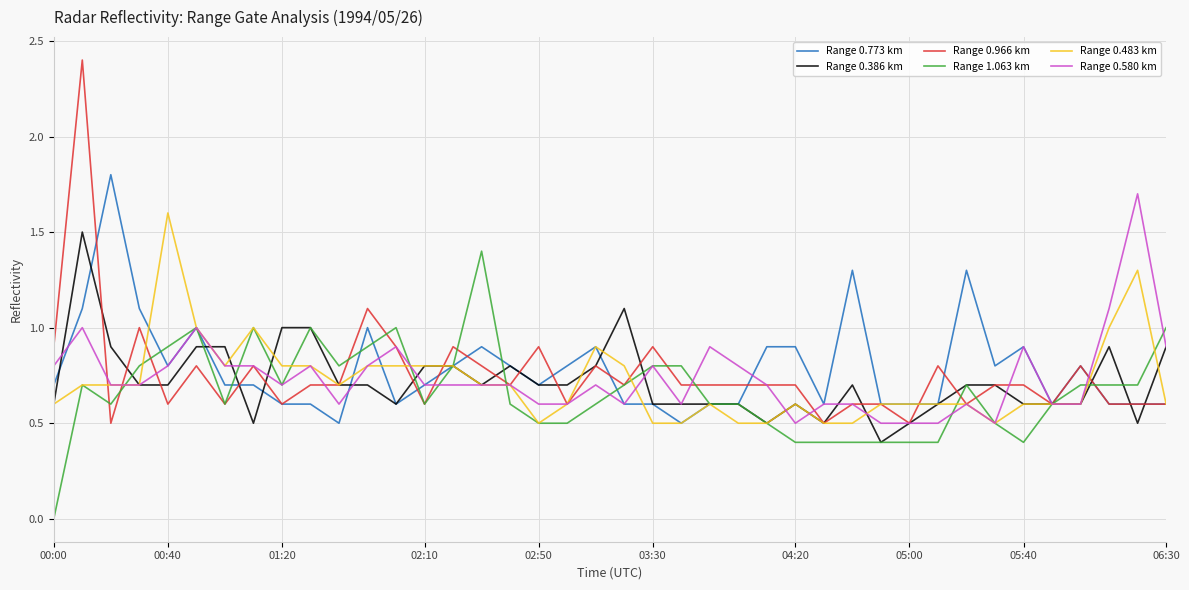

What is the greatest value displayed?

2.4